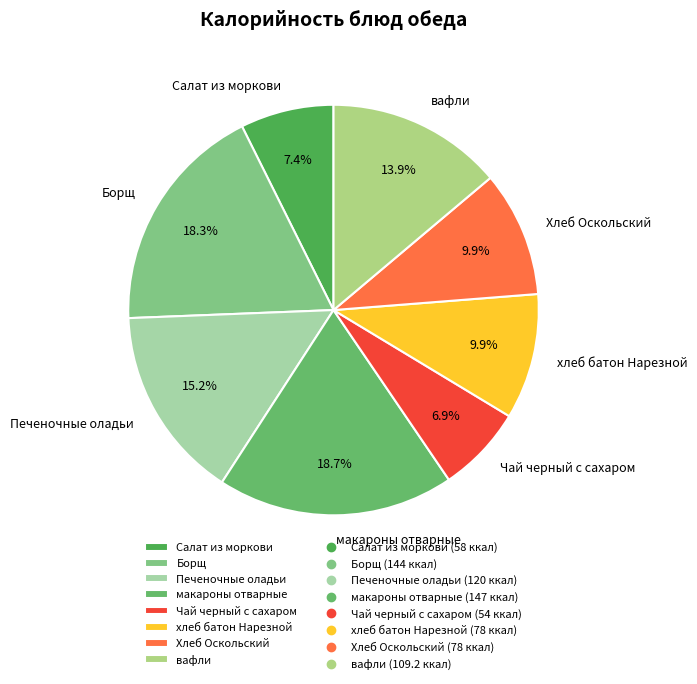

Does Борщ represent more than half of the total?

No